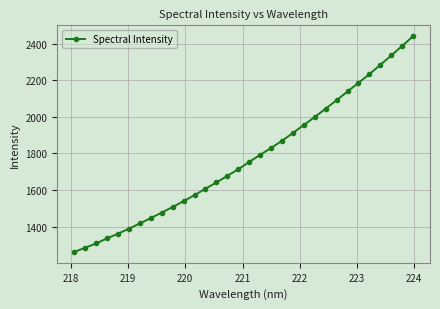

What is the minimum value shown in the chart?

1260.8